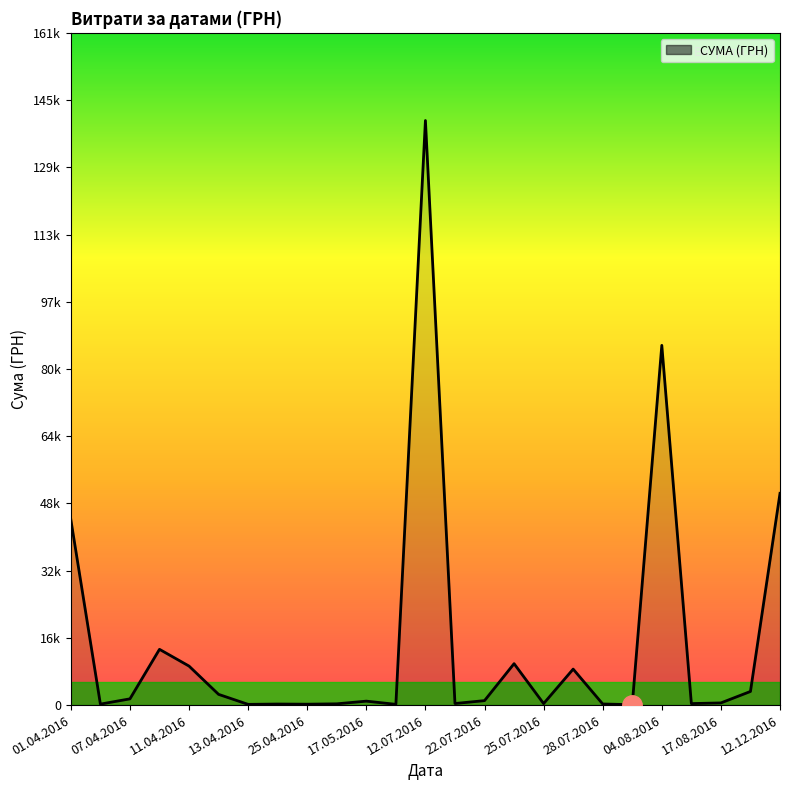

Does the chart have visible grid lines?

No